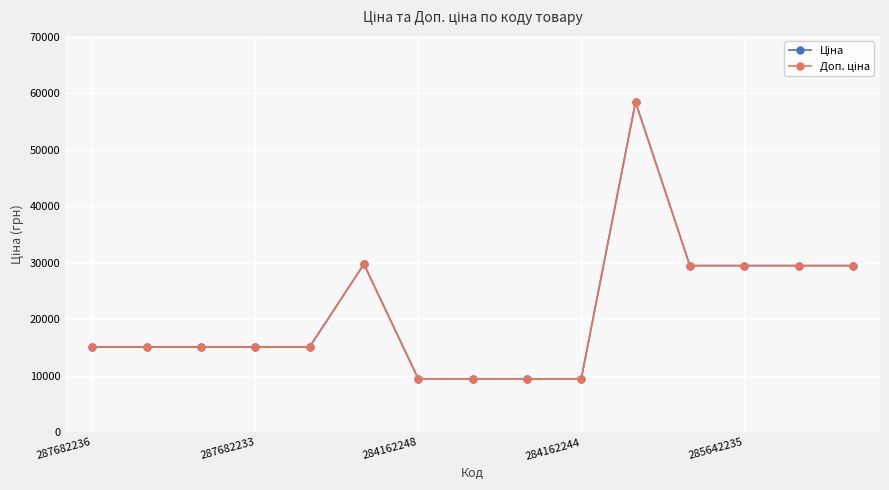

What is the sum of all Ціна values?

319660.0